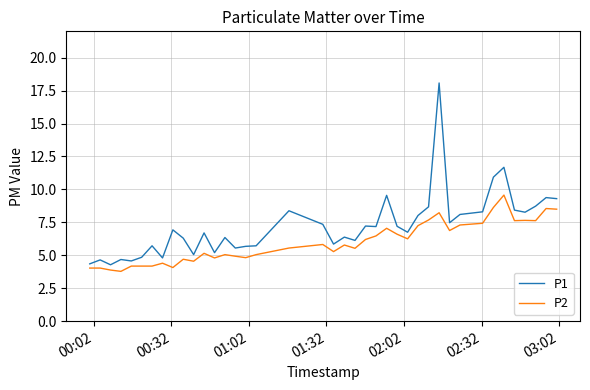

List the series in order of their overall mean, lowest first.

P2, P1